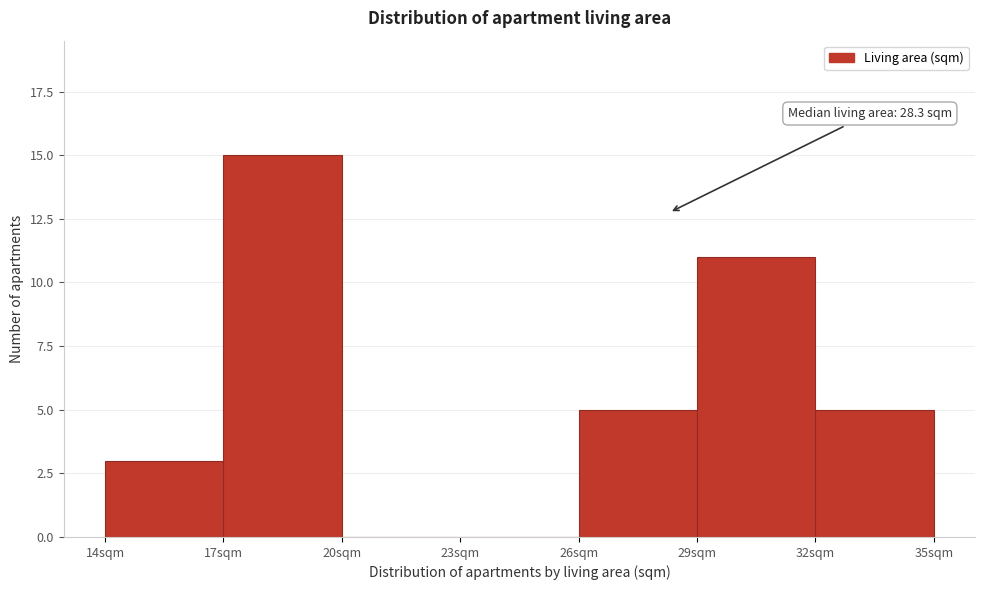

Over which range of the x-axis is the bar tallest?

17 to 20